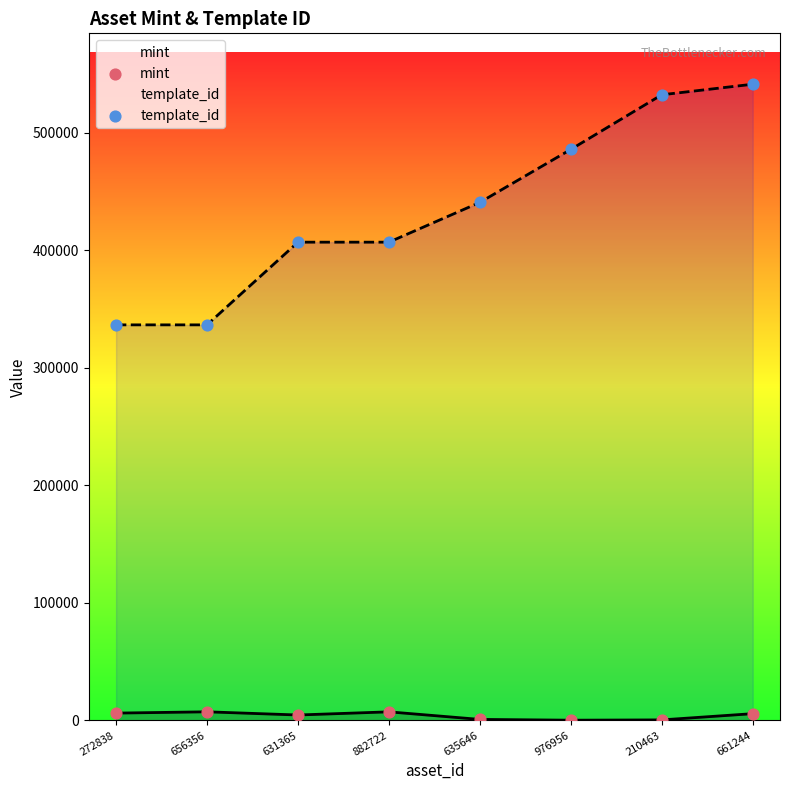

Which series reaches the maximum Y coordinate?

template_id